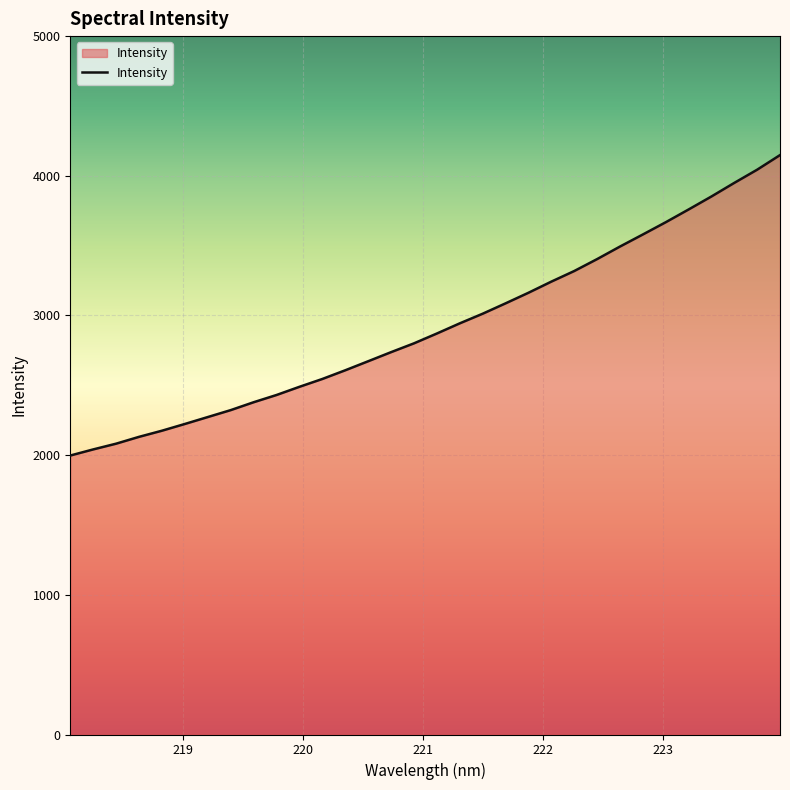

How many lines are shown in the chart?

1